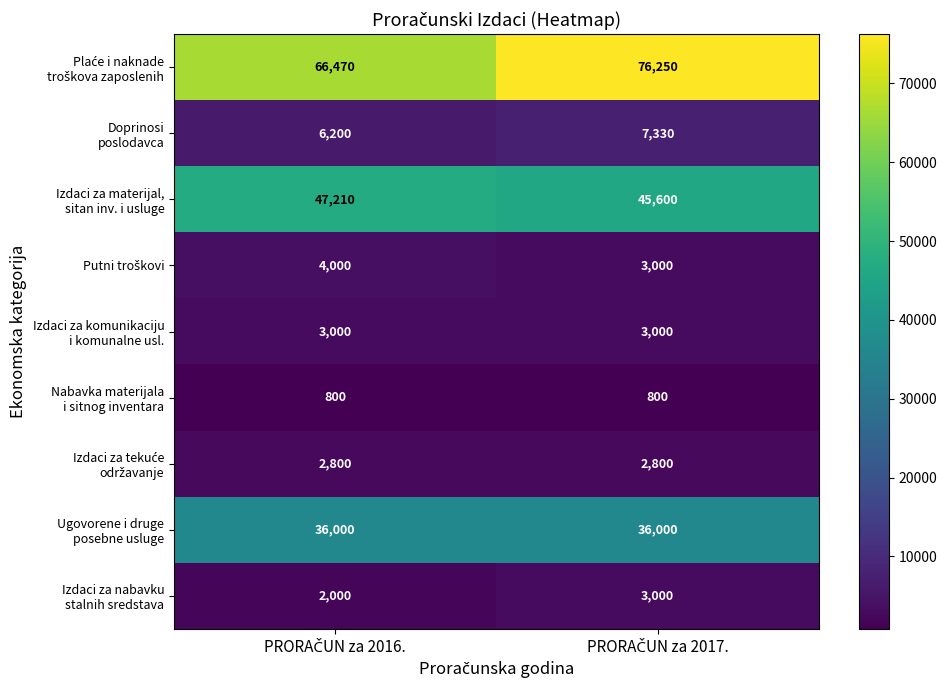

What is the greatest value displayed?

76250